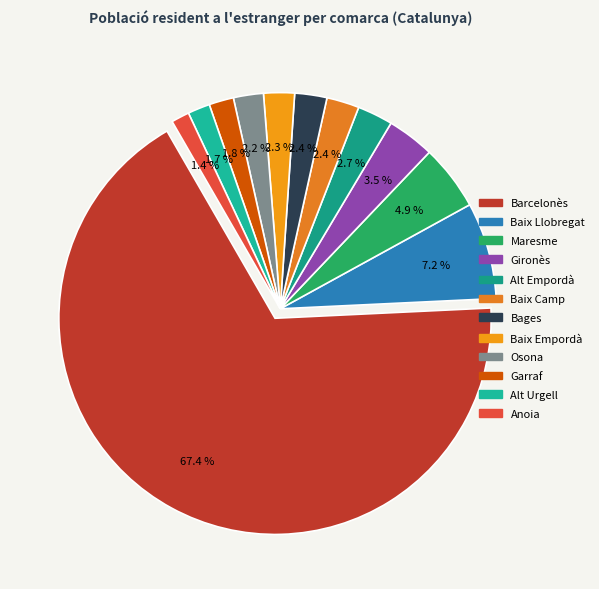

To the nearest percent, what is the difference between the largest and smallest slice percentages?

66%